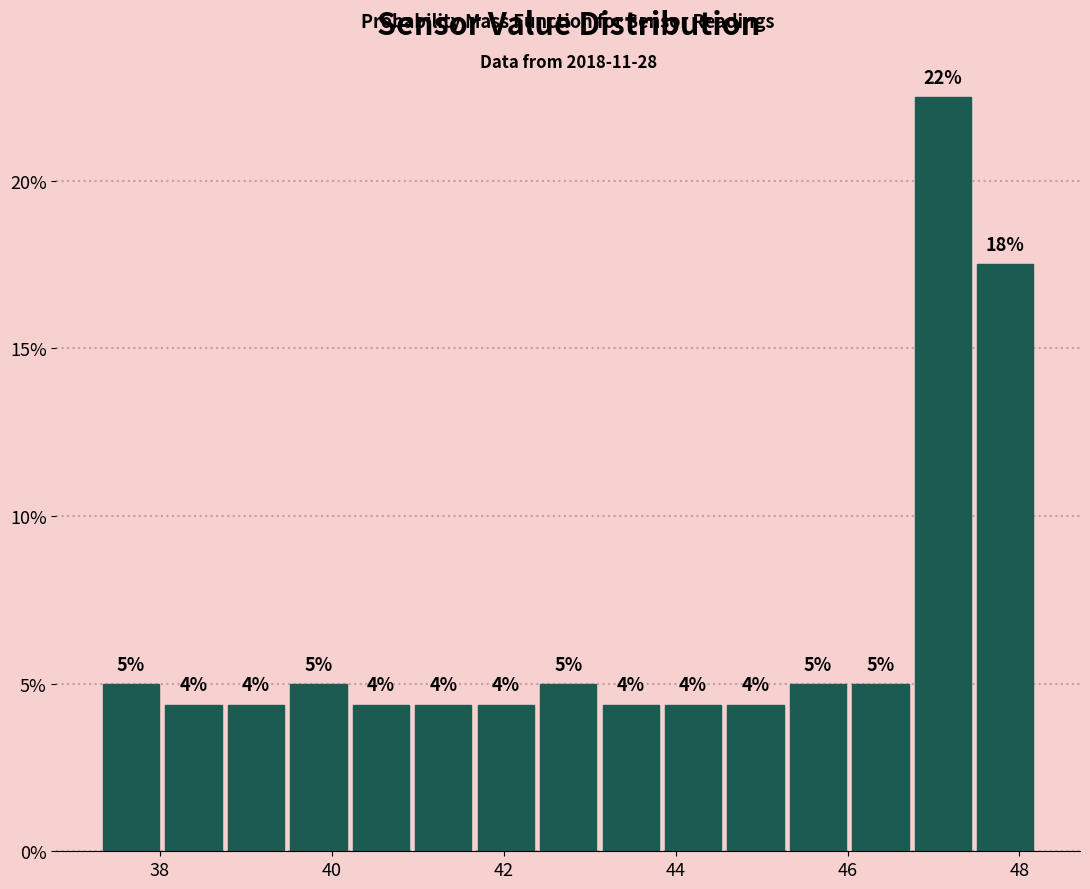

Around what value on the x-axis is the tallest bar? Give the approximate position of its centre, as read against the axis.

47.2